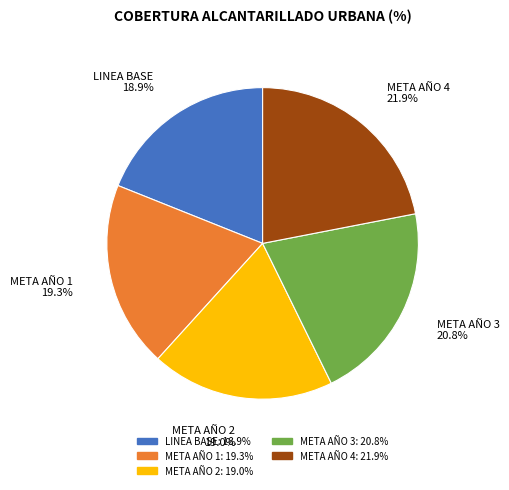

Between LINEA BASE and META AÑO 4, which is larger?

META AÑO 4